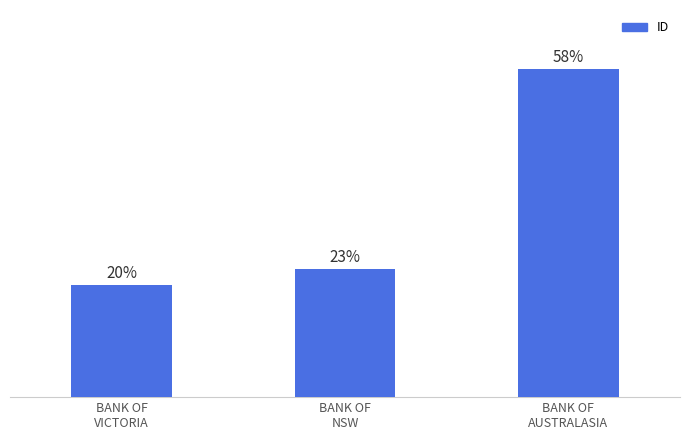

The chart shows a value of 47 at BANK OF
VICTORIA. True or false?

False